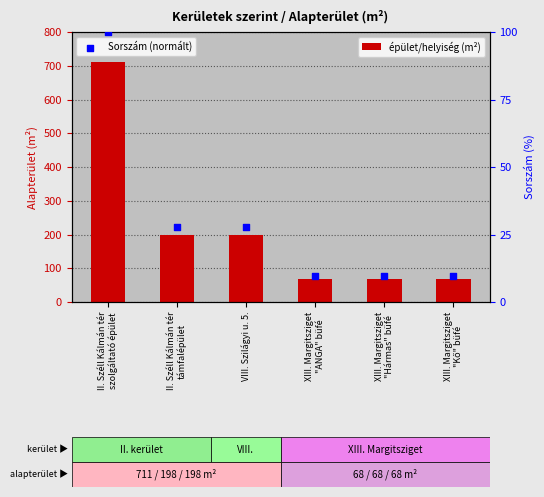

Which series has the largest Y range (max minus min)?

épület/helyiség (m²)